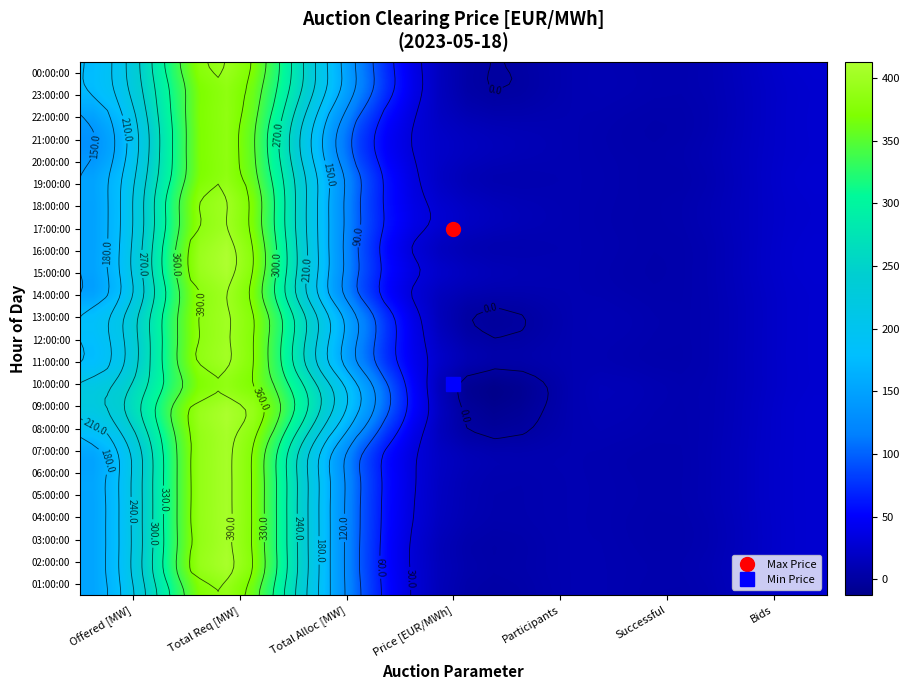

What is the greatest value displayed?

410.0